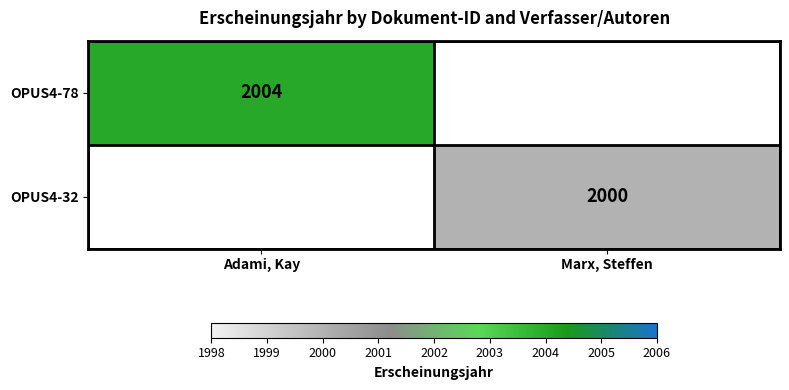

What is the smallest value displayed?

2000.0